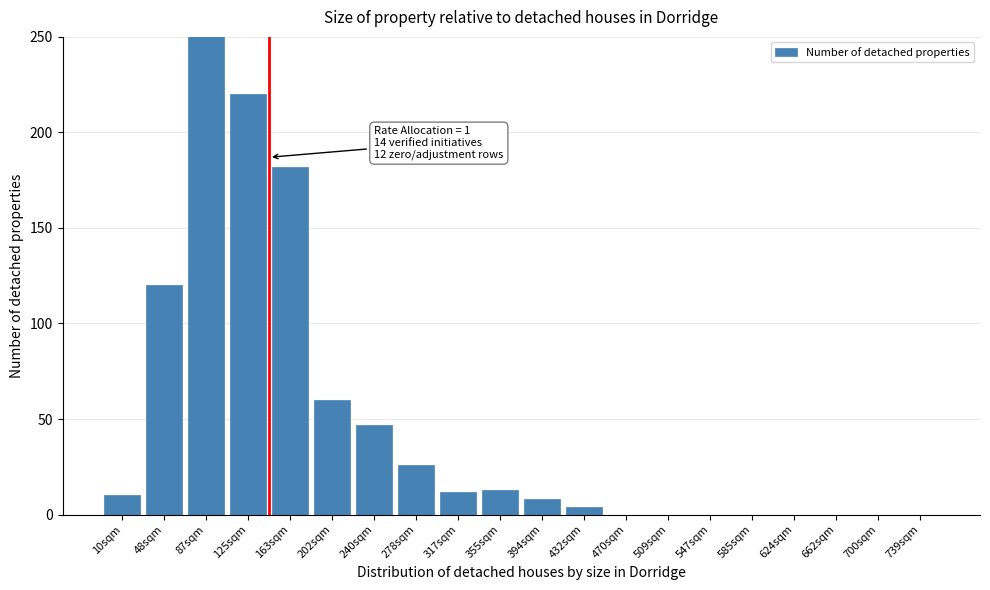

What is the sum of all values?

954